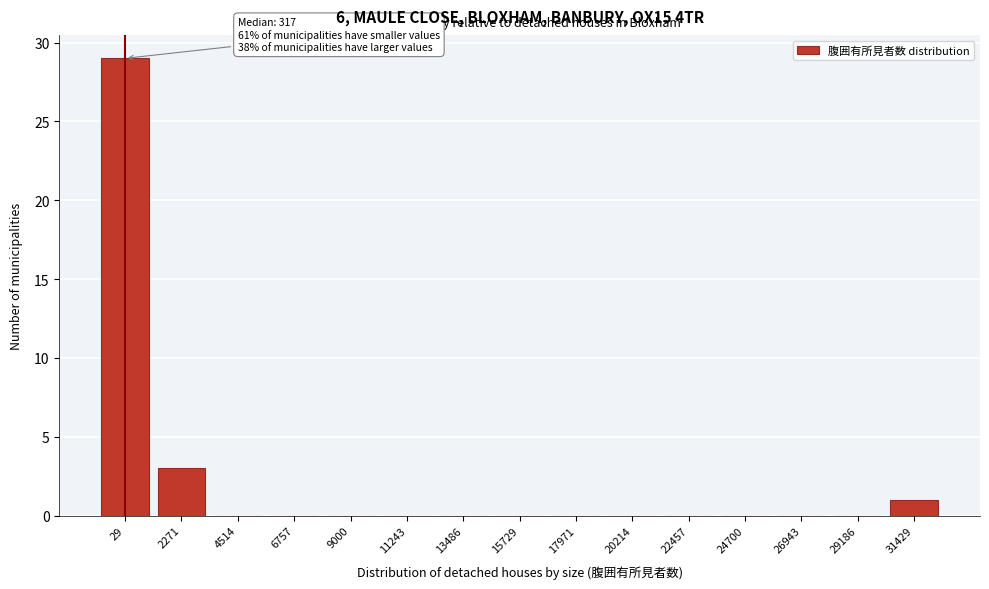

True or false: the data shows 0 at 4514.

True